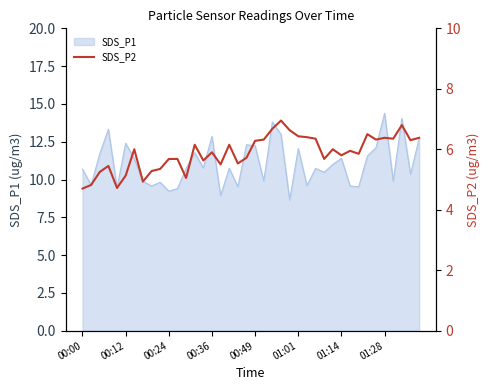

Which category has the lowest value across all series?

00:00